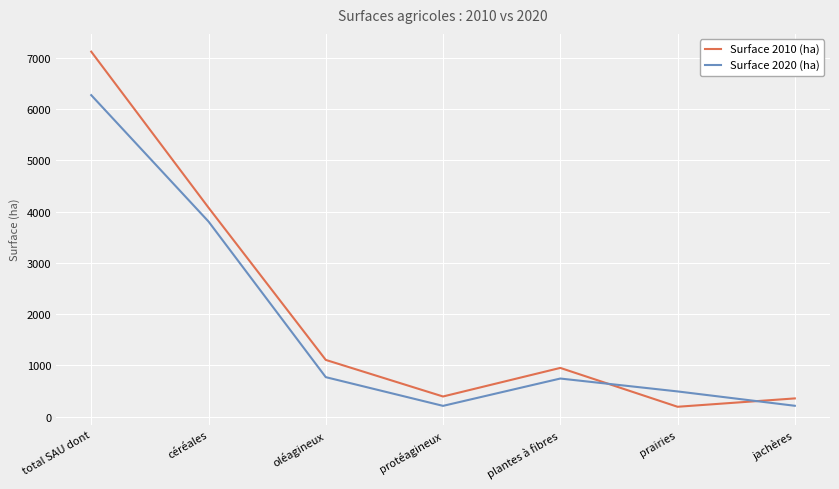

Rank the series by their average value, from highest to lowest.

Surface 2010 (ha), Surface 2020 (ha)